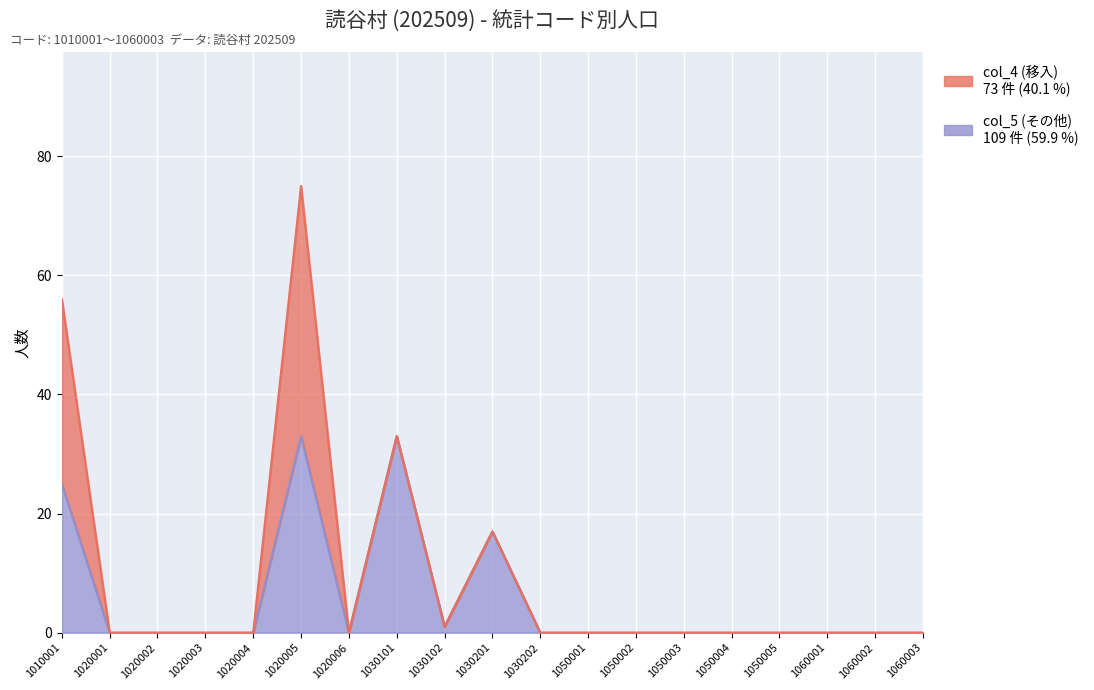

The chart shows a value of -21 at 1020002. True or false?

False